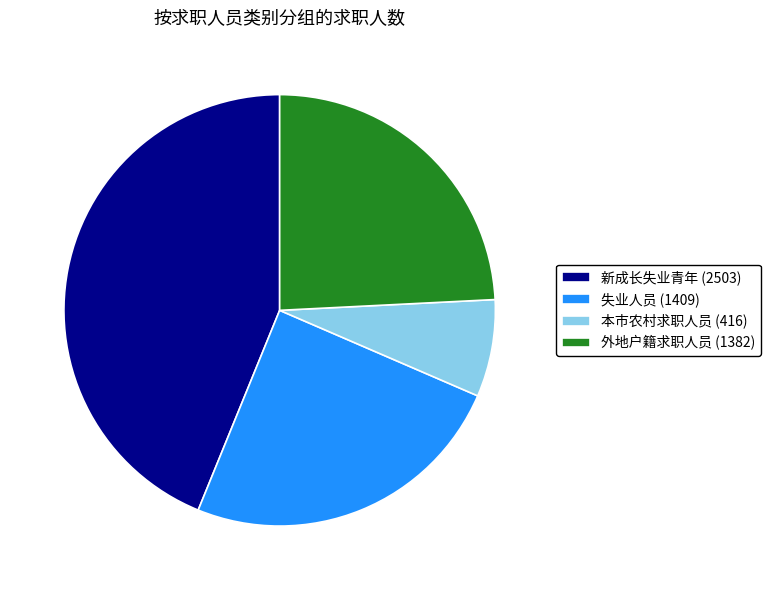

Combined, do 失业人员 (1409) and 外地户籍求职人员 (1382) account for over 50%?

No